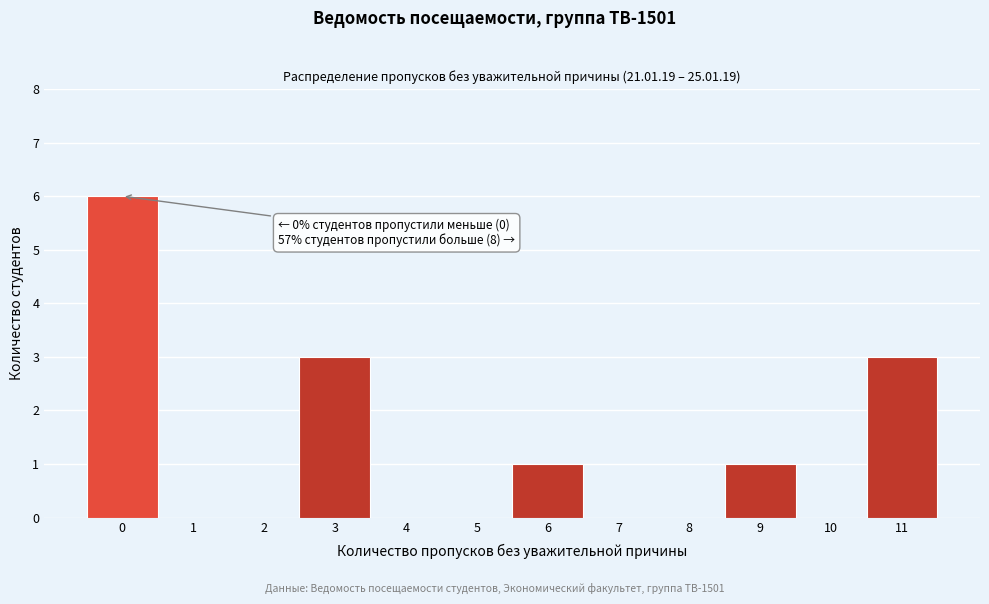

Over which range of the x-axis is the bar tallest?

-0.5 to 0.5